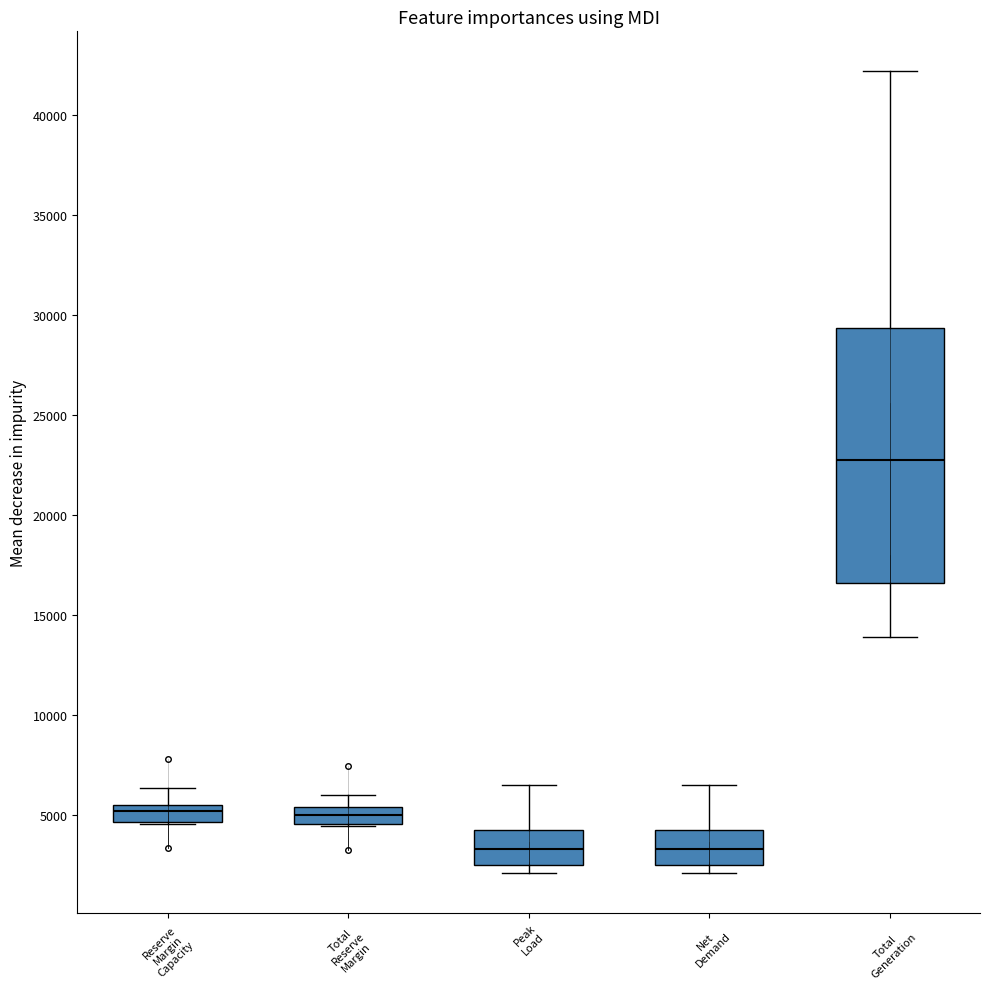

Where is the lower edge of the box for Total Reserve Margin on the y-axis? The values are not printed on the chart, so give them approximately, as read against the axis.

4500